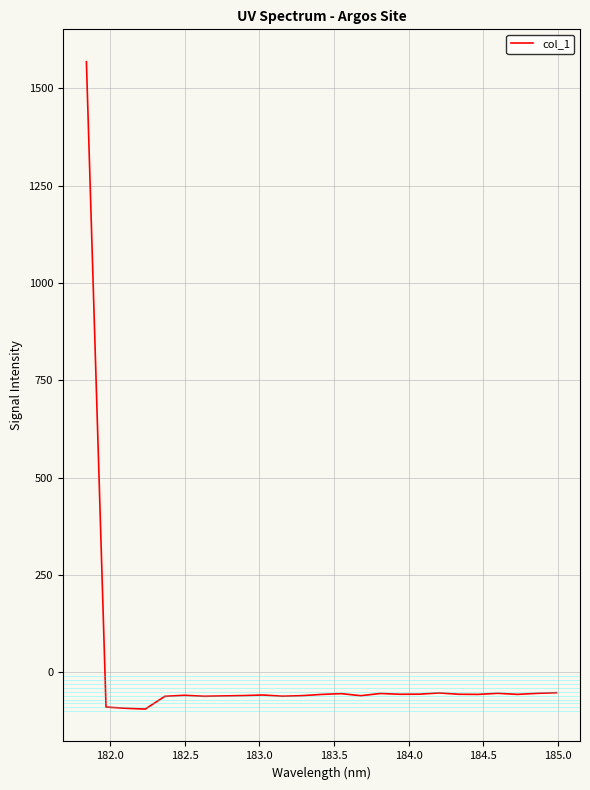

What is the maximum value shown in the chart?

1568.8